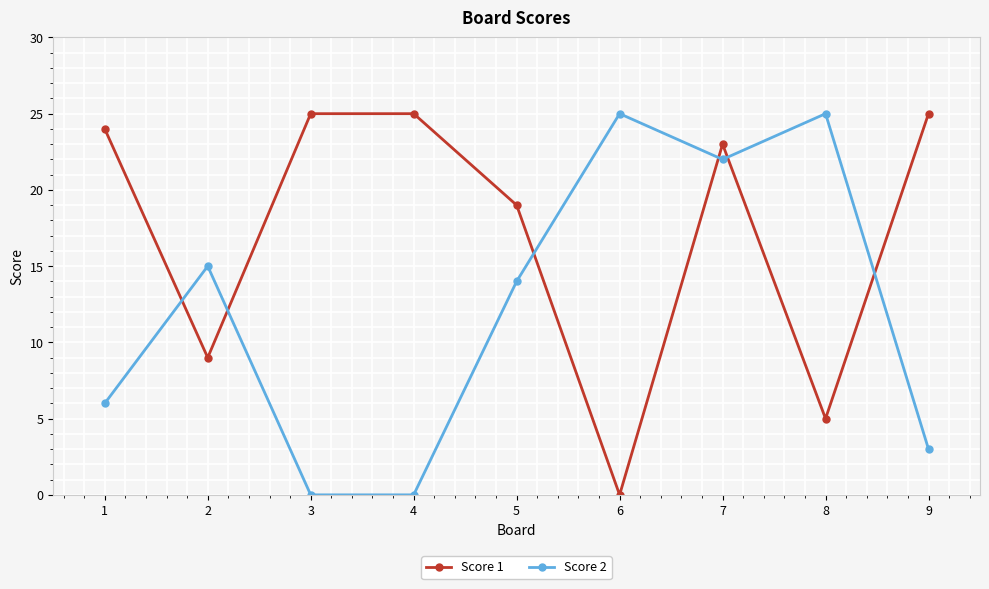

At 4, list the series in order from smallest to largest.

Score 2, Score 1